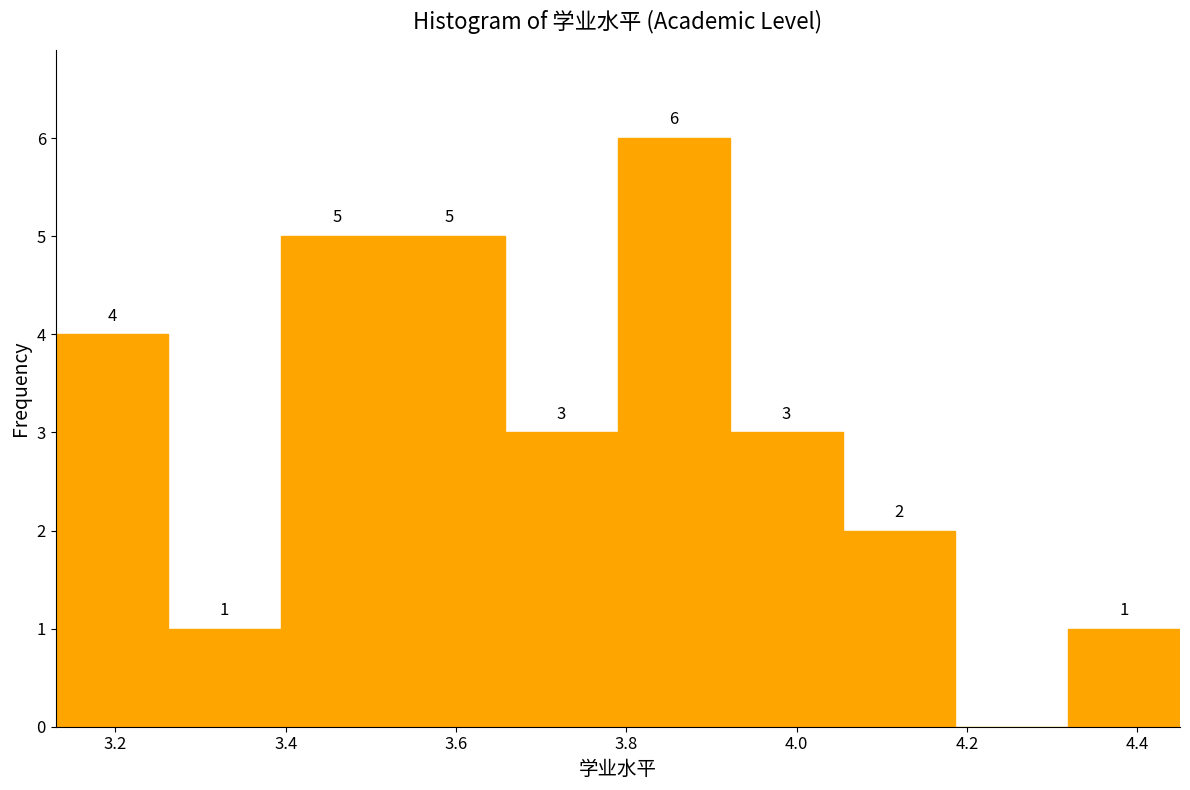

Over which range of the x-axis is the bar tallest?

3.790 to 3.922